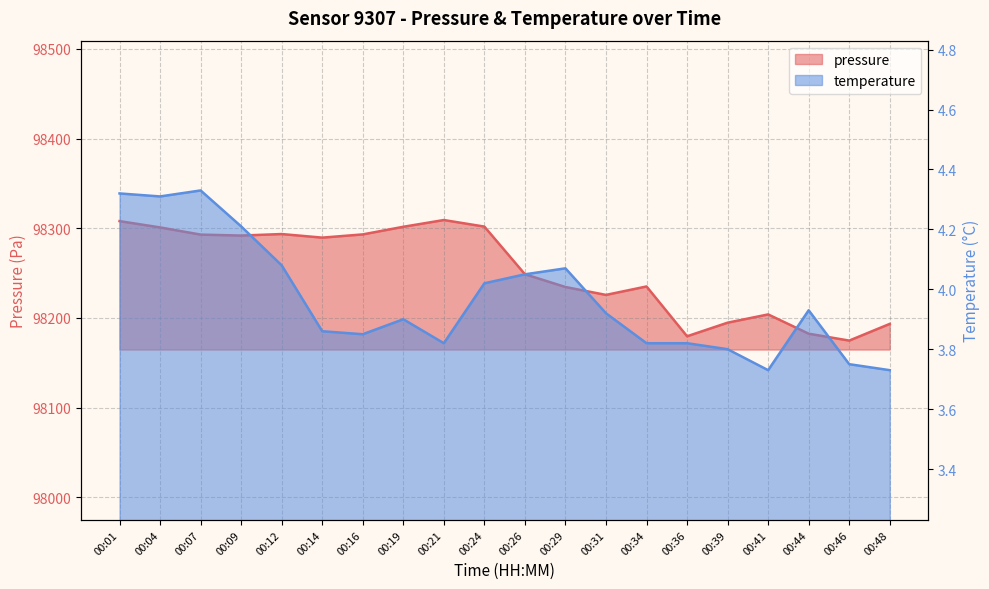

Which category has the highest value in the temperature series?

00:07